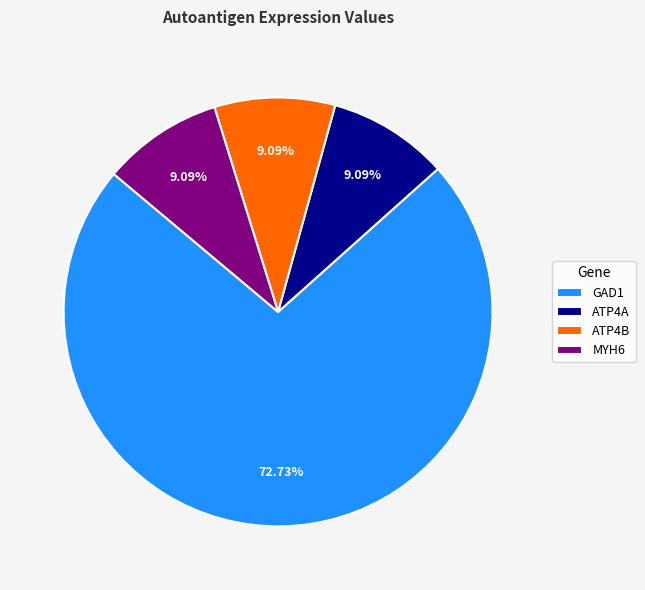

Does ATP4B account for over 50% of the chart?

No